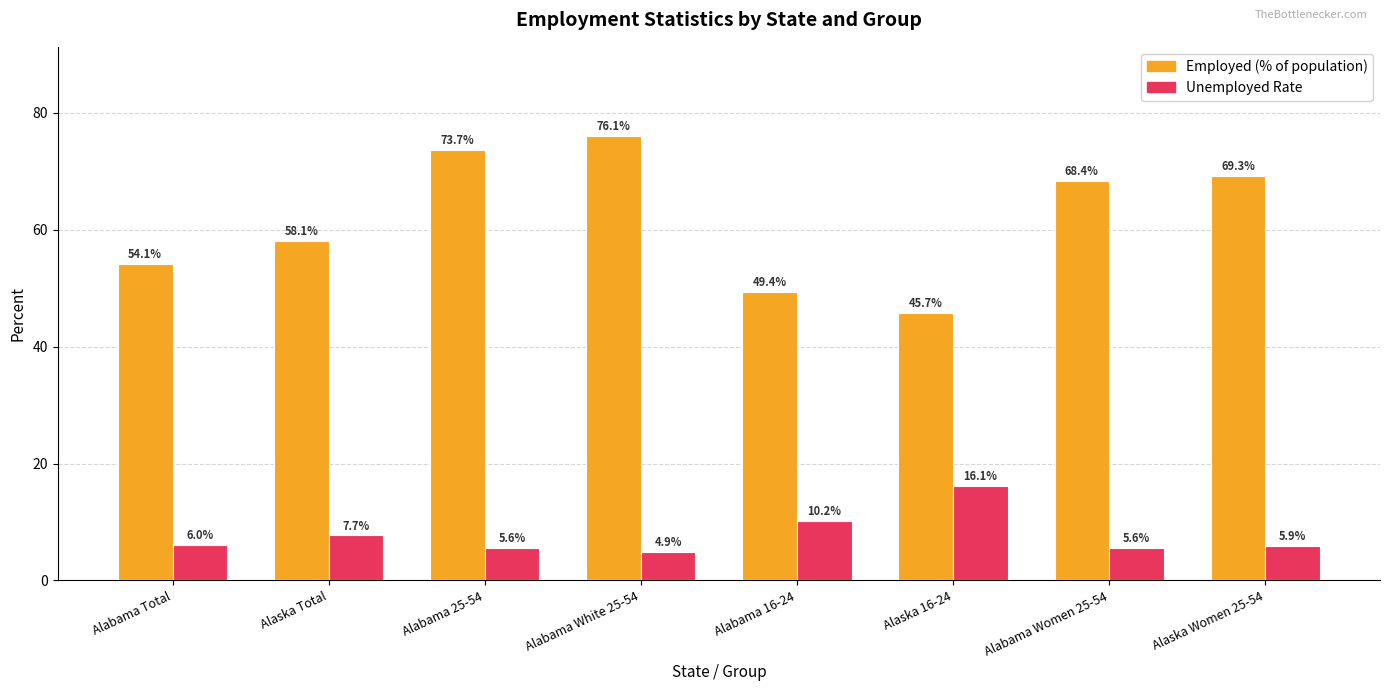

What position from the right is Alaska Women 25-54?

1